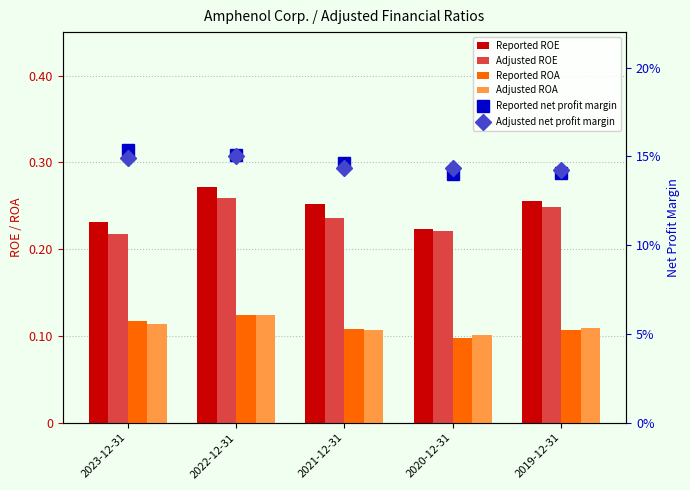

Rank the categories by Adjusted ROE value from lowest to highest.

2023-12-31, 2020-12-31, 2021-12-31, 2019-12-31, 2022-12-31